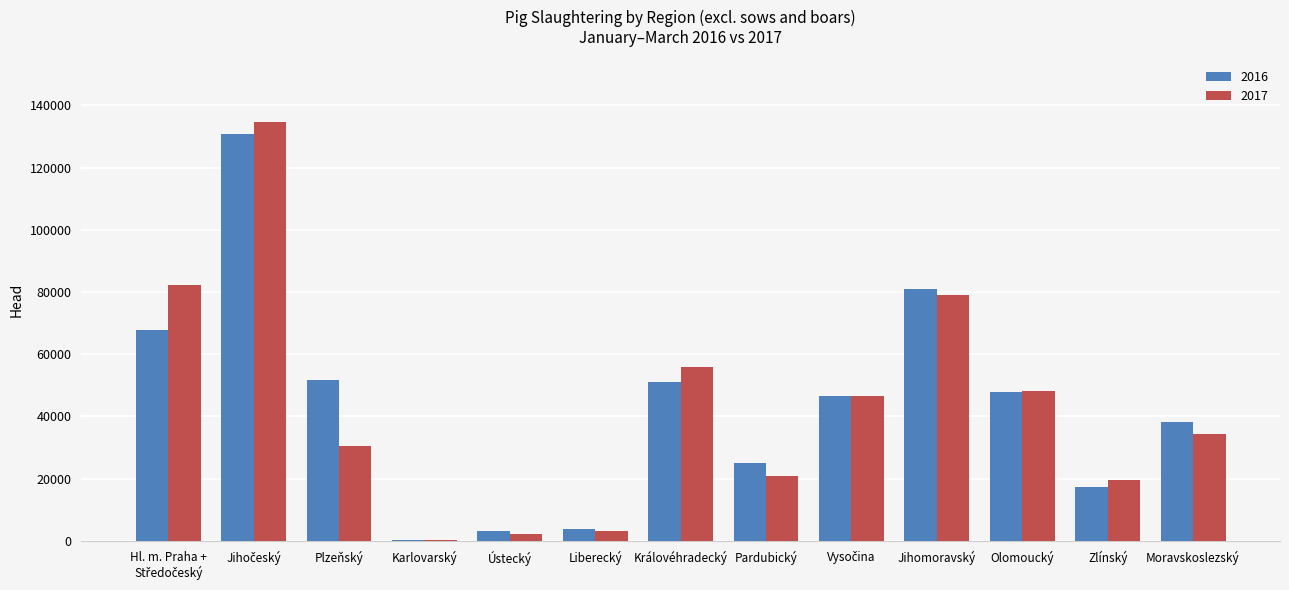

What is the spread (max minus min) of values at Ústecký?

990